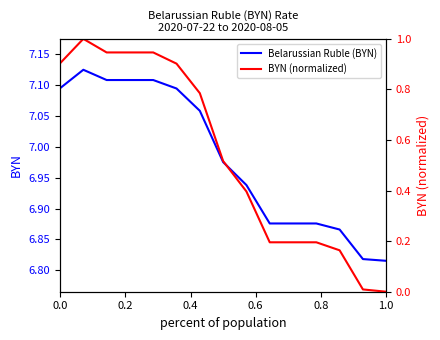

How many data points in BYN (normalized) are above 0?

14